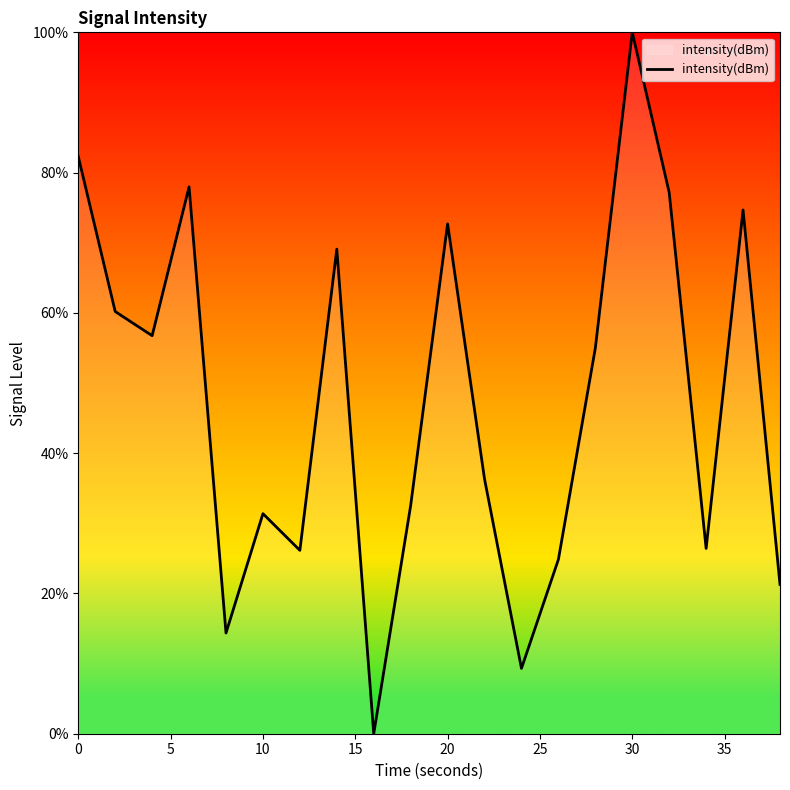

What is the greatest value displayed?

100.0